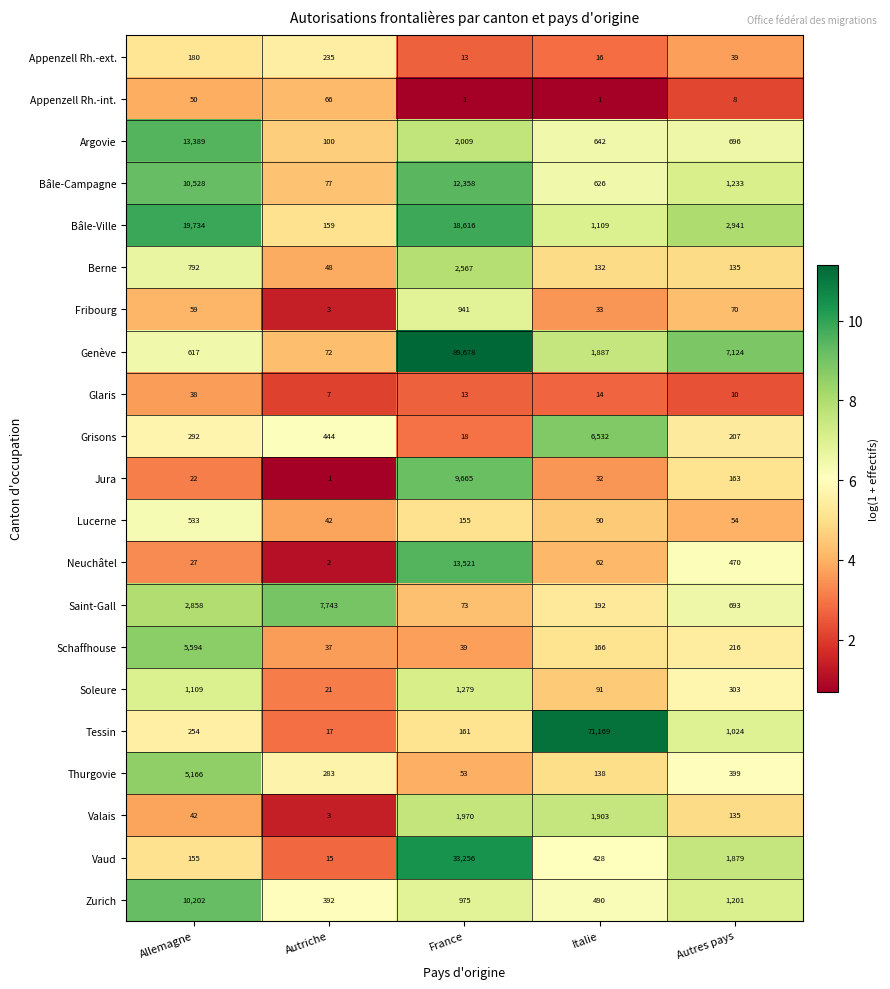

Which series has the largest total across all categories?

Genève